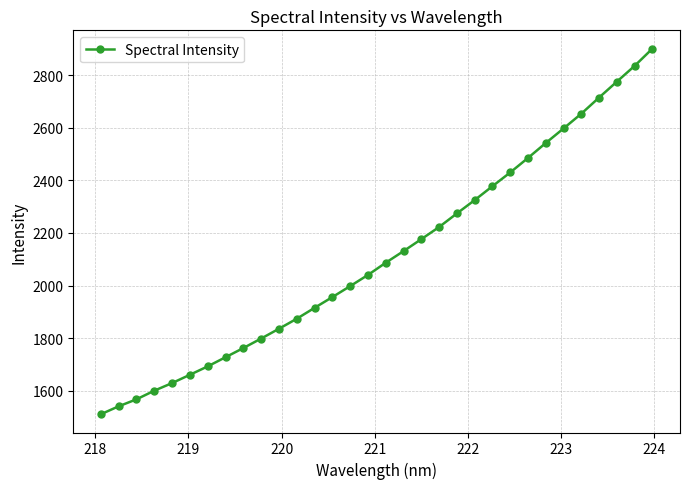

What is the value of the 5th point from the left?

1629.6